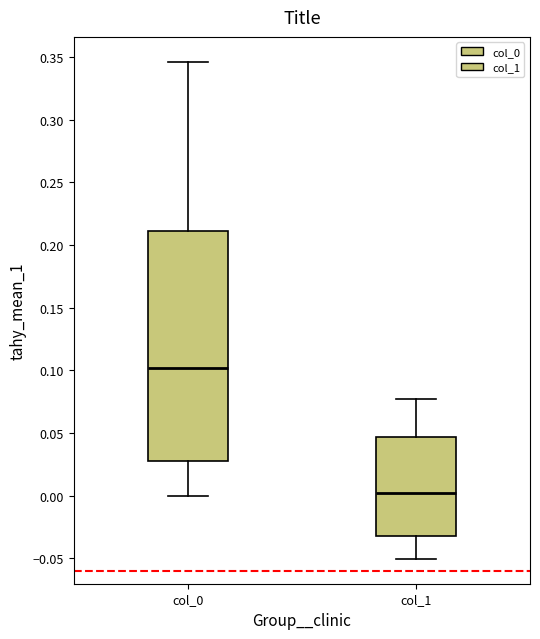

Where is the upper edge of the box for col_0 on the y-axis? The values are not printed on the chart, so give them approximately, as read against the axis.

0.210